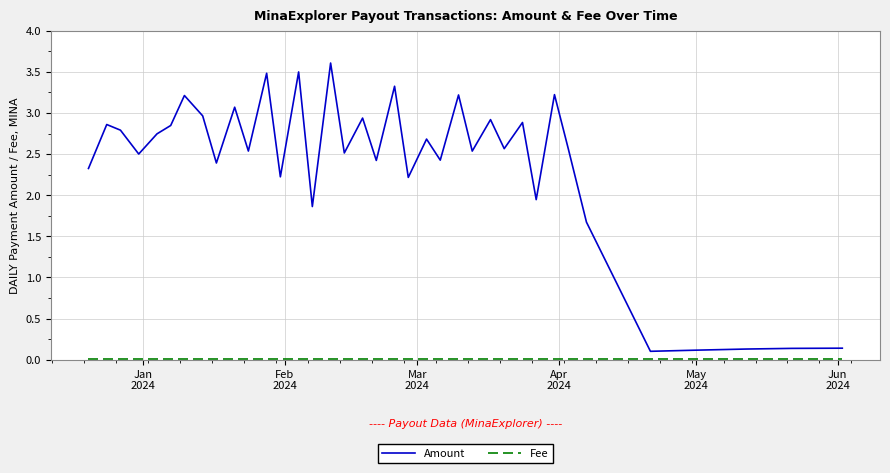

Which series has the largest range (max minus min)?

Amount